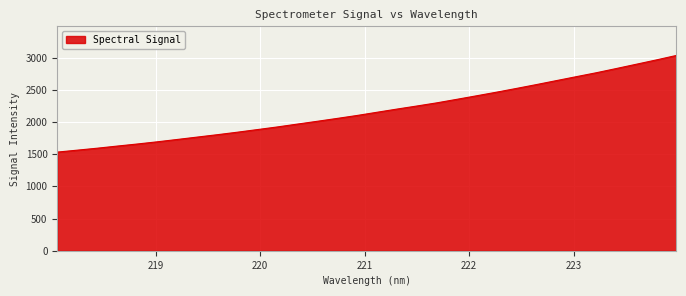

What is the smallest value displayed?

1532.9